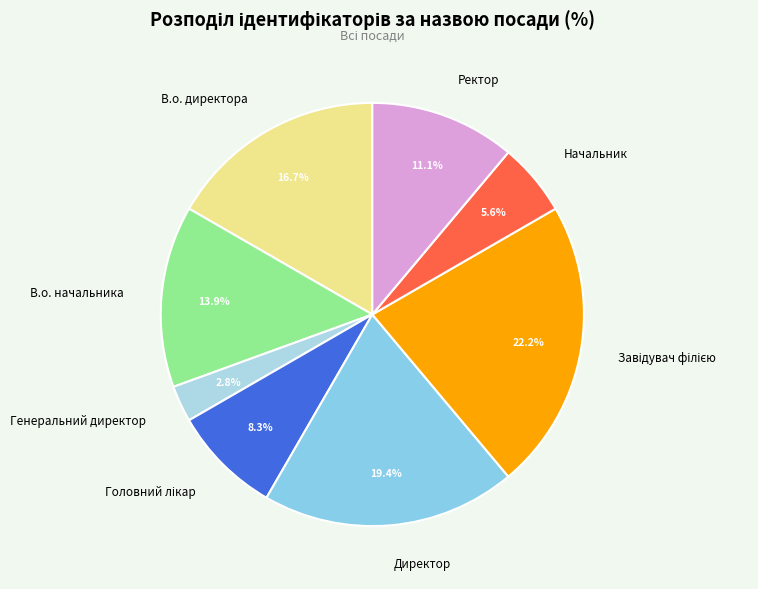

Which has a higher value, В.о. начальника or В.о. директора?

В.о. директора